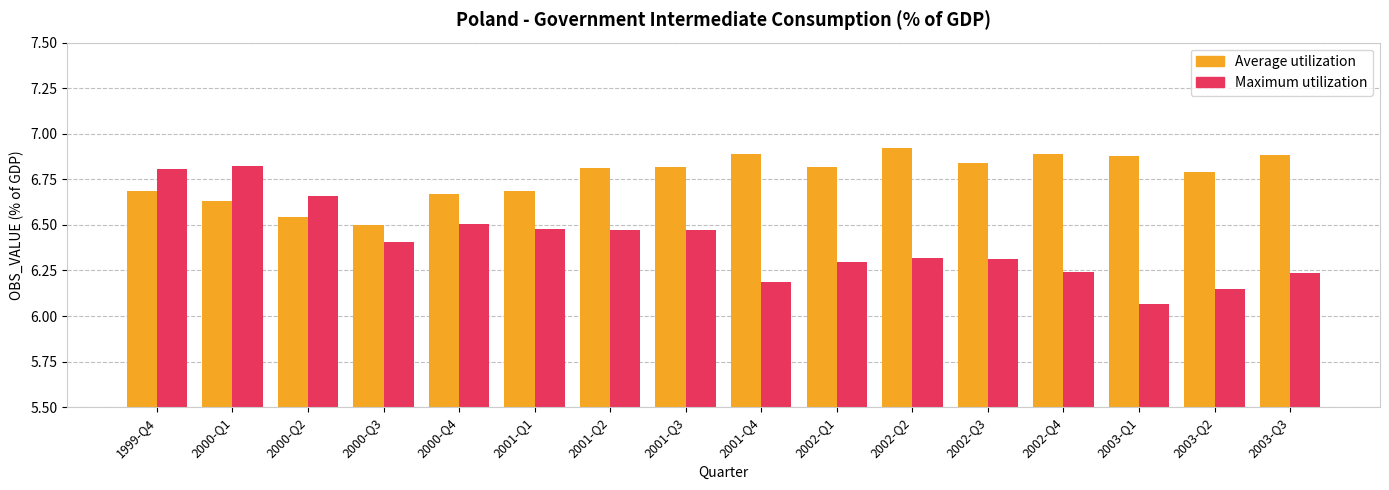

Is it true that Maximum utilization equals 2.3 at 2003-Q3?

False